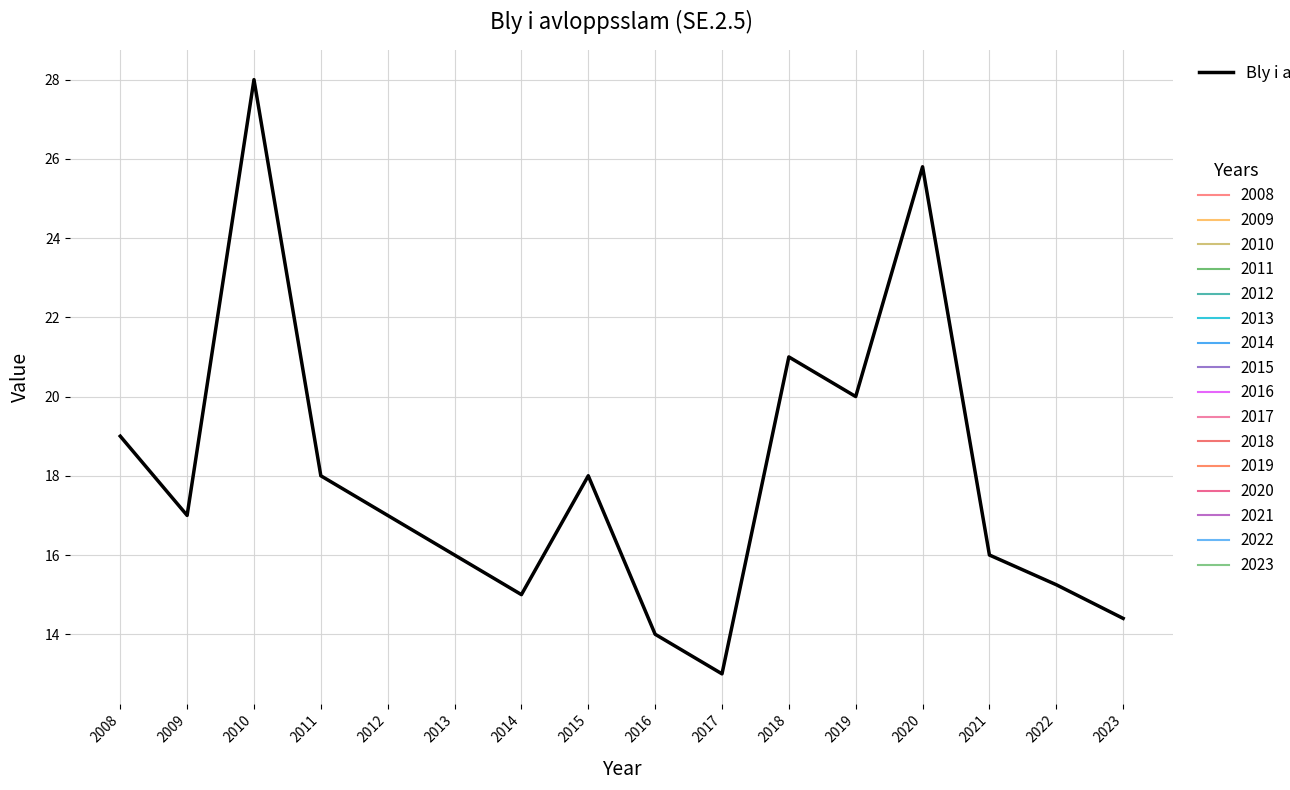

Rank the categories by value from lowest to highest.

2017, 2016, 2023, 2014, 2022, 2013, 2021, 2009, 2012, 2011, 2015, 2008, 2019, 2018, 2020, 2010